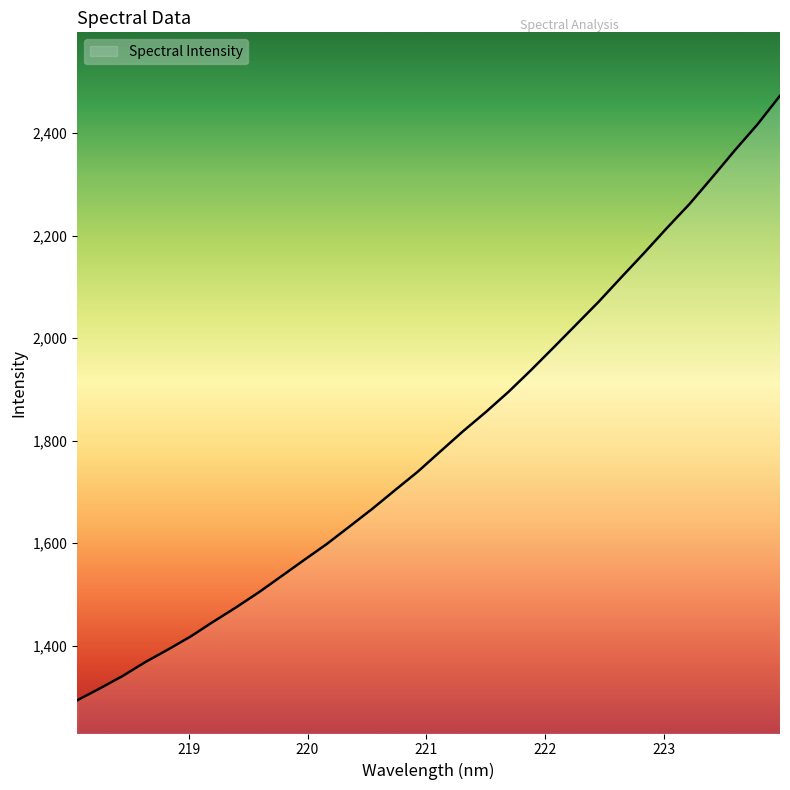

What is the difference between the maximum and minimum values?

1179.2